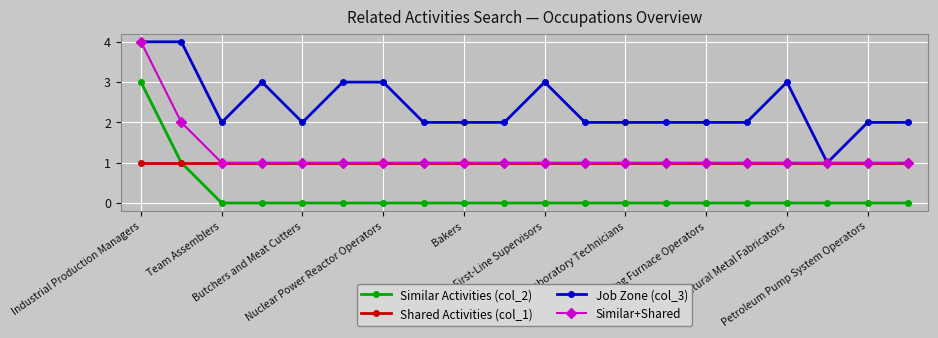

What is the sum of all Job Zone (col_3) values?

48